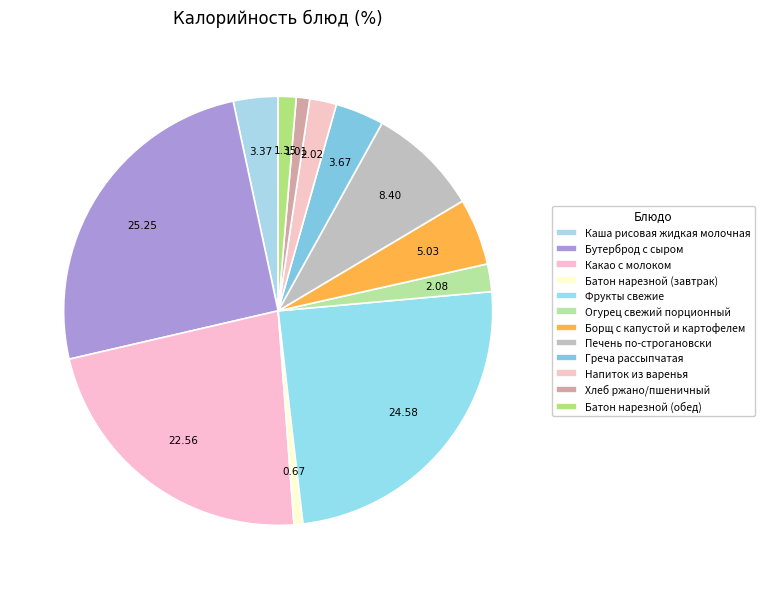

Between Какао с молоком and Борщ с капустой и картофелем, which is larger?

Какао с молоком